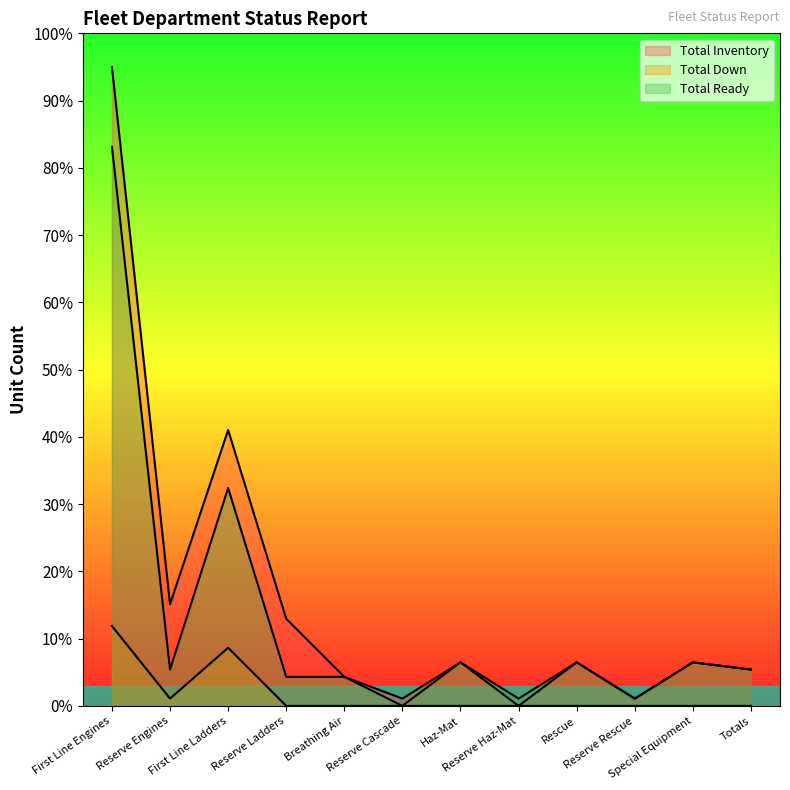

What is the label of the 10th point from the left?

Reserve Rescue